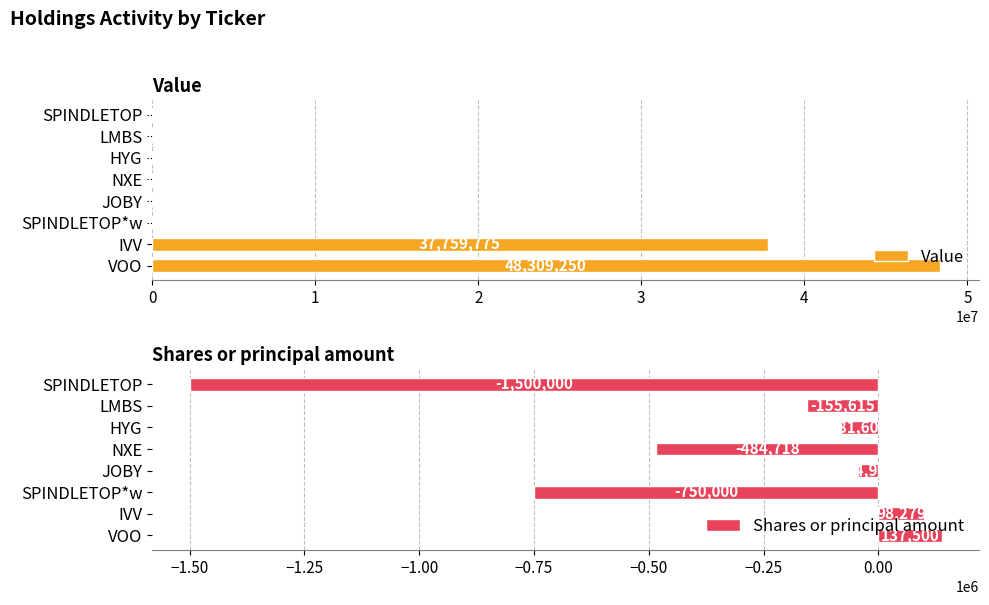

At how many categories does at least one series exceed 47592502?

1